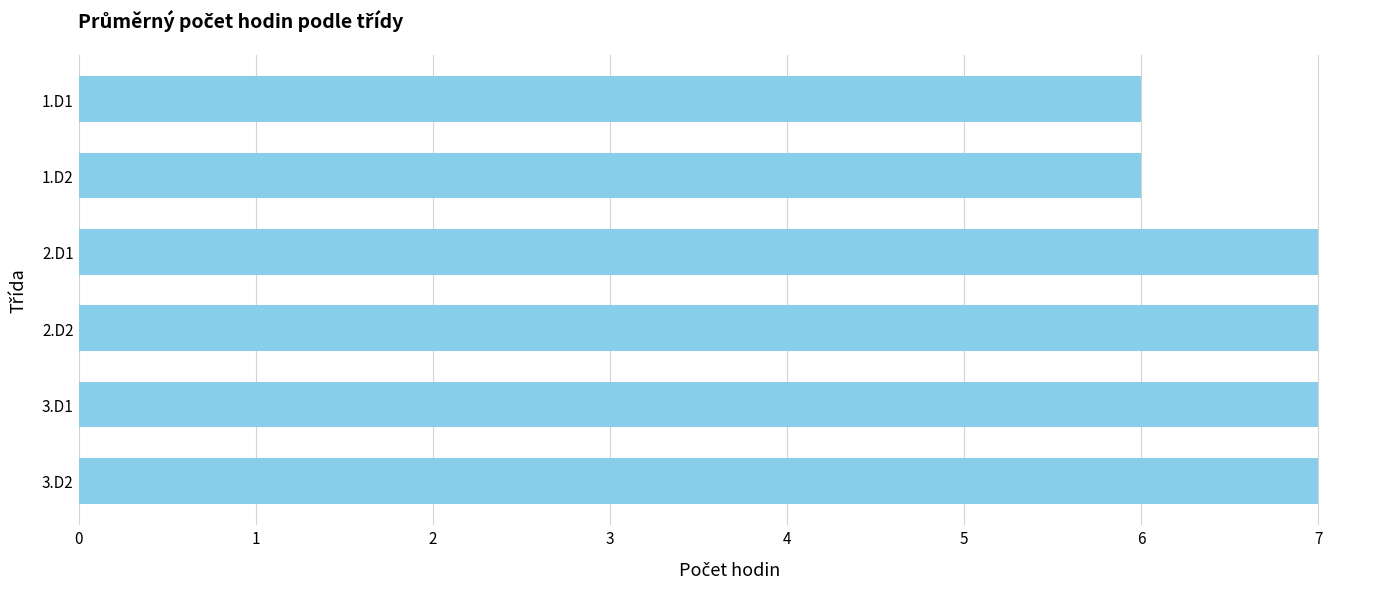

Are the bars grouped side by side (vs. stacked)?

No